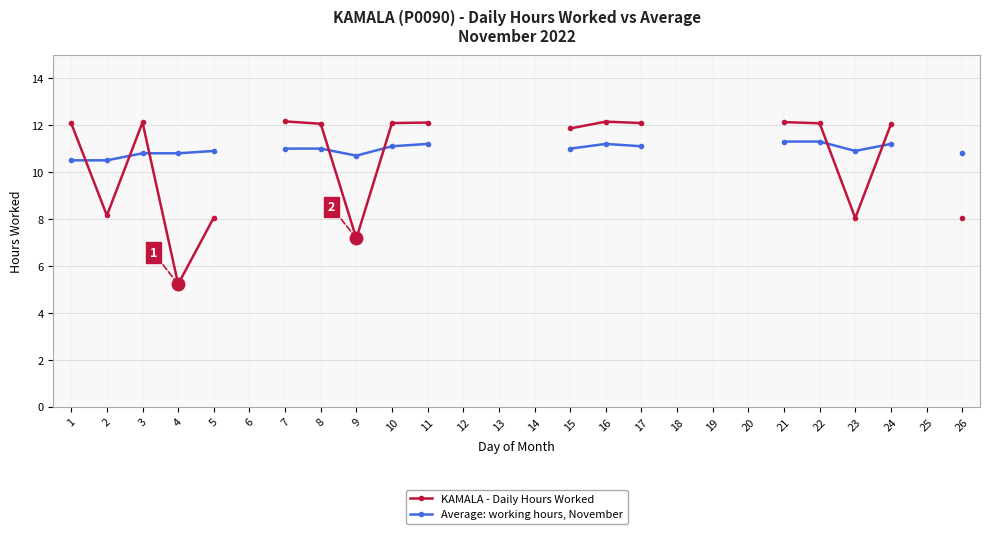

What is the value of the KAMALA - Daily Hours Worked point at the 17th from the left?

12.1